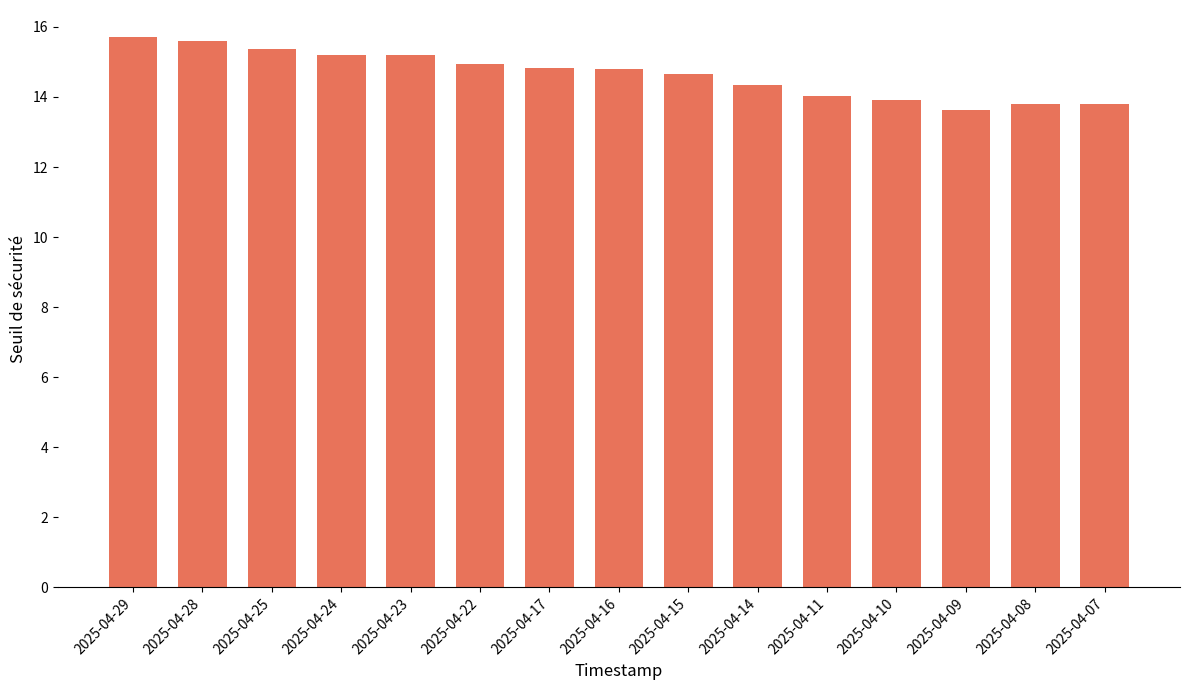

What is the smallest value displayed?

13.6